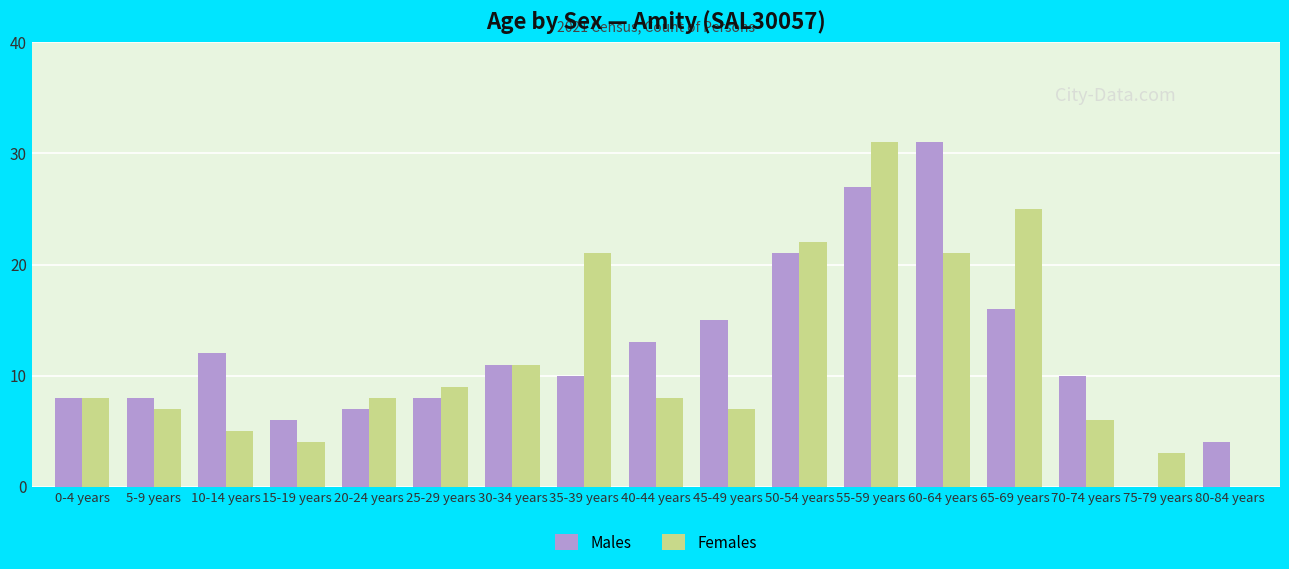

The value of Males at 30-34 years is 11. True or false?

True